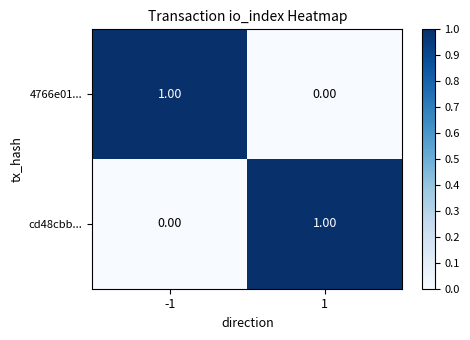

Rank the categories by cd48cbb... value from highest to lowest.

1, -1